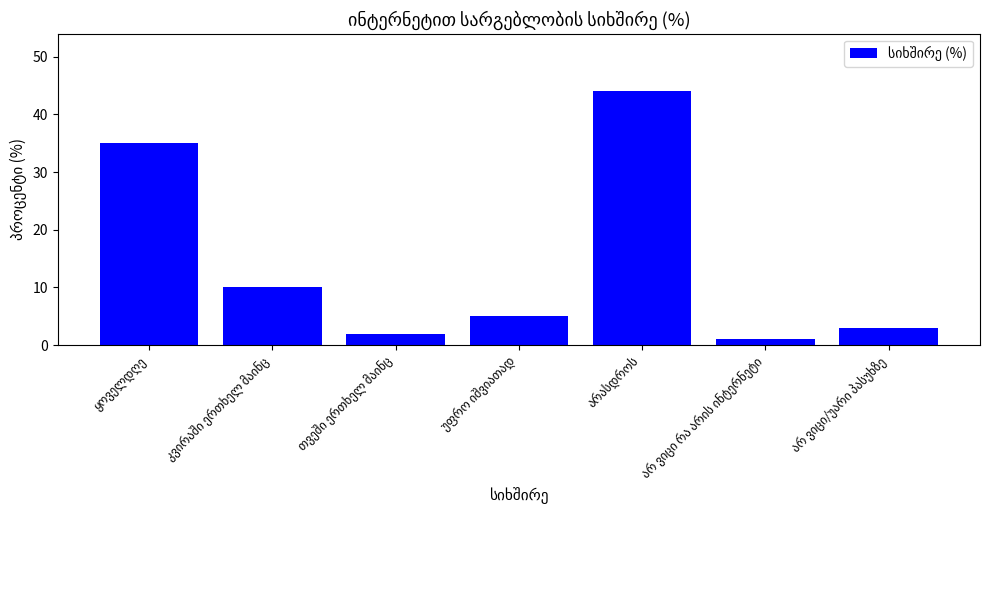

What is the difference between the maximum and second lowest values?

42